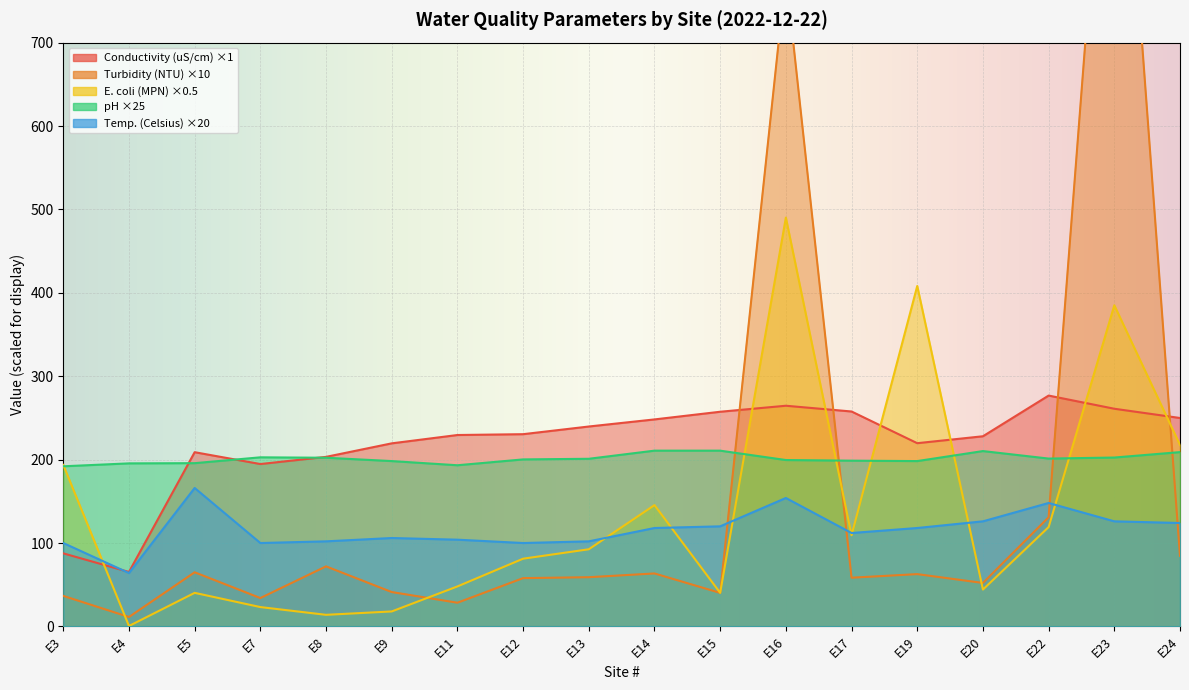

Which label corresponds to the largest value in the chart?

E23